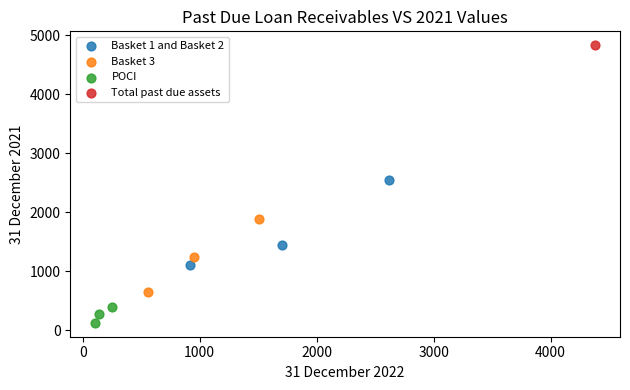

Which series contains the highest Y value?

Total past due assets